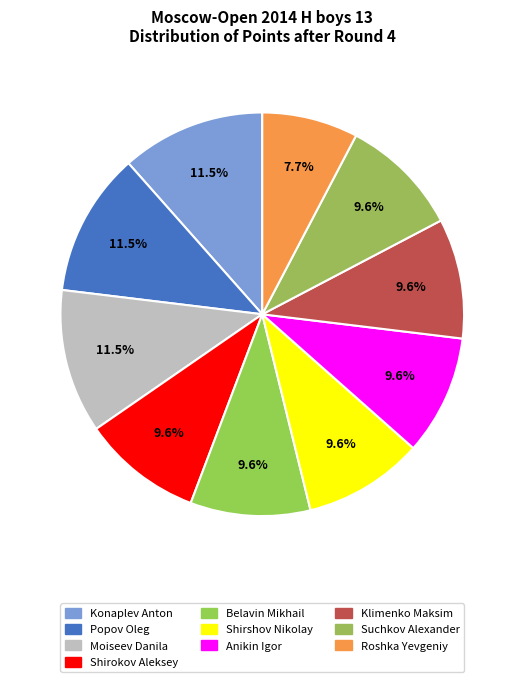

Which has a higher value, Klimenko Maksim or Popov Oleg?

Popov Oleg